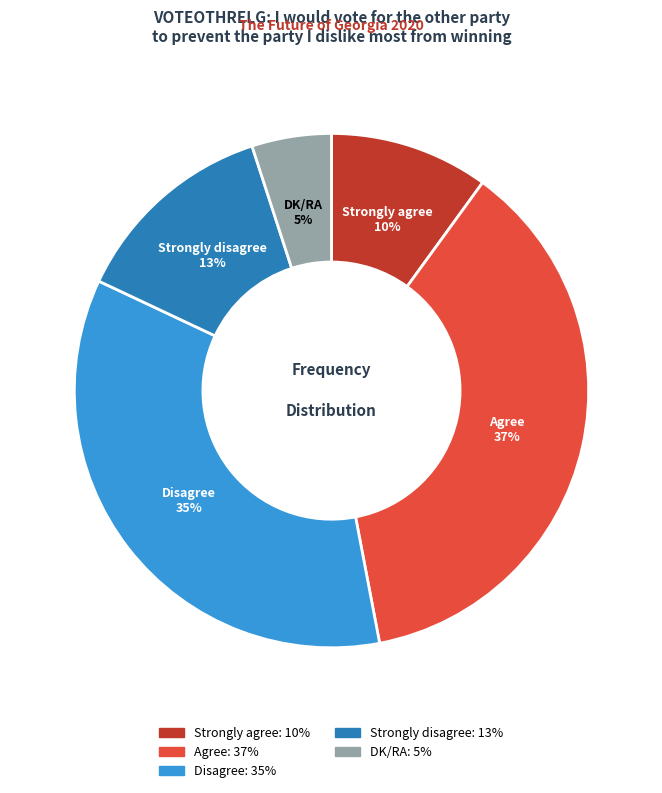

Is there any slice that represents more than half of the pie?

No